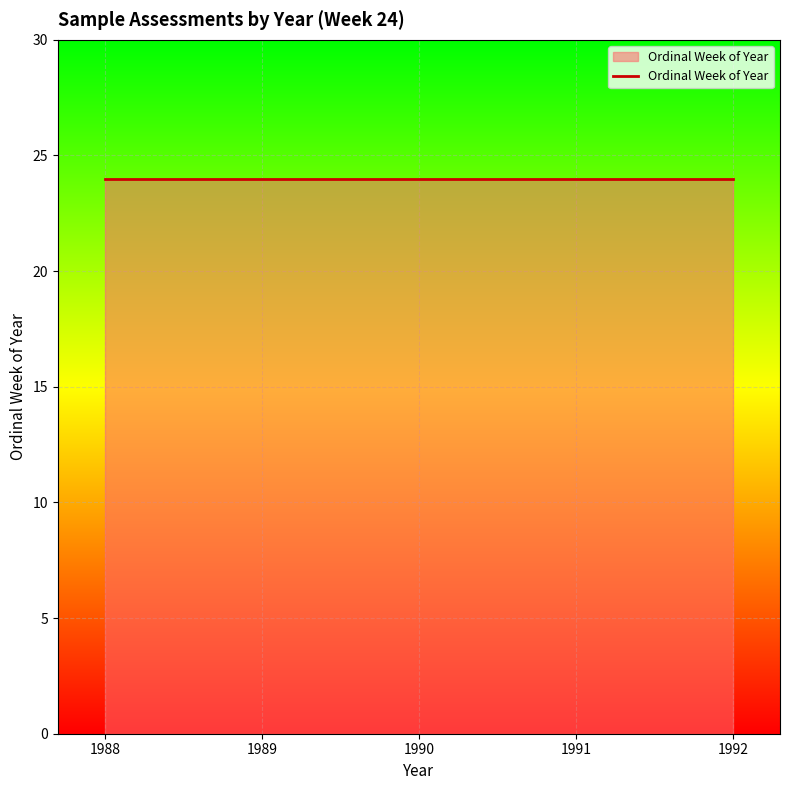

Reading left to right, list all the values displayed in this chart.

24=1988	24=1989	24=1990	24=1991	24=1992